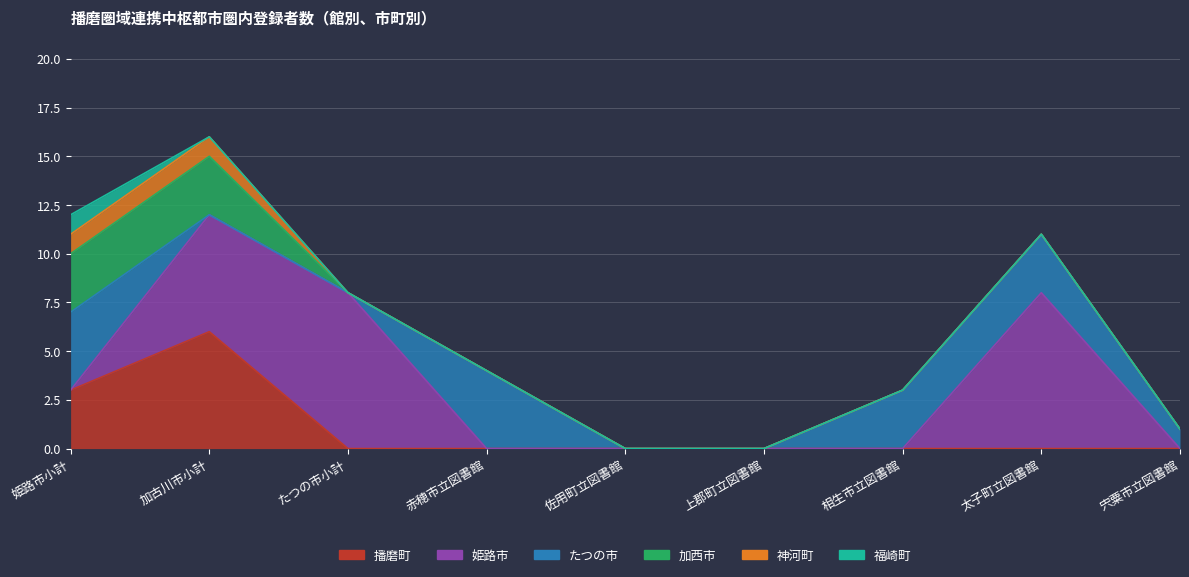

The value of 加西市 at たつの市小計 is 1. True or false?

False